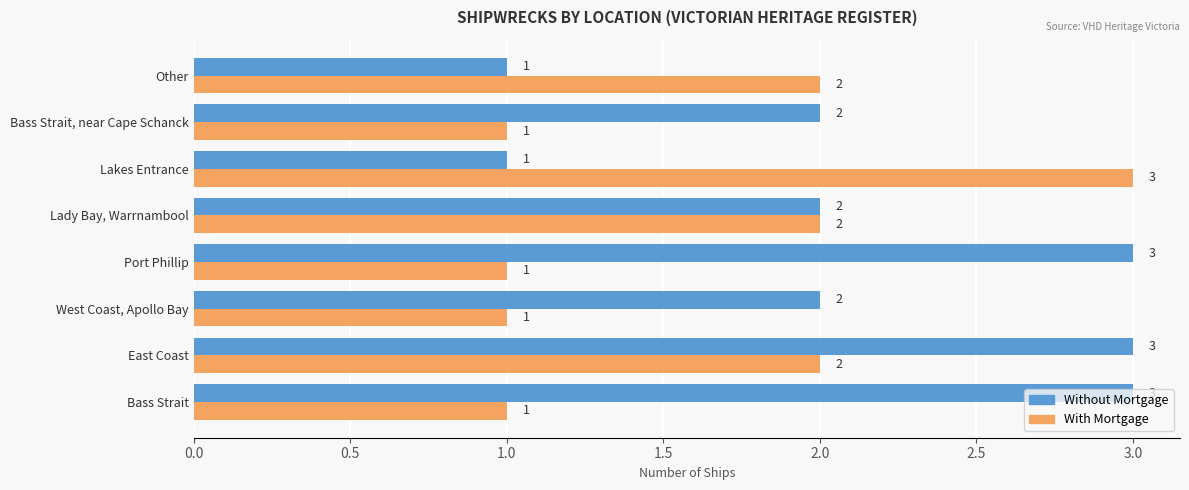

Between Lady Bay, Warrnambool and Bass Strait, near Cape Schanck, which series saw the biggest shift?

With Mortgage